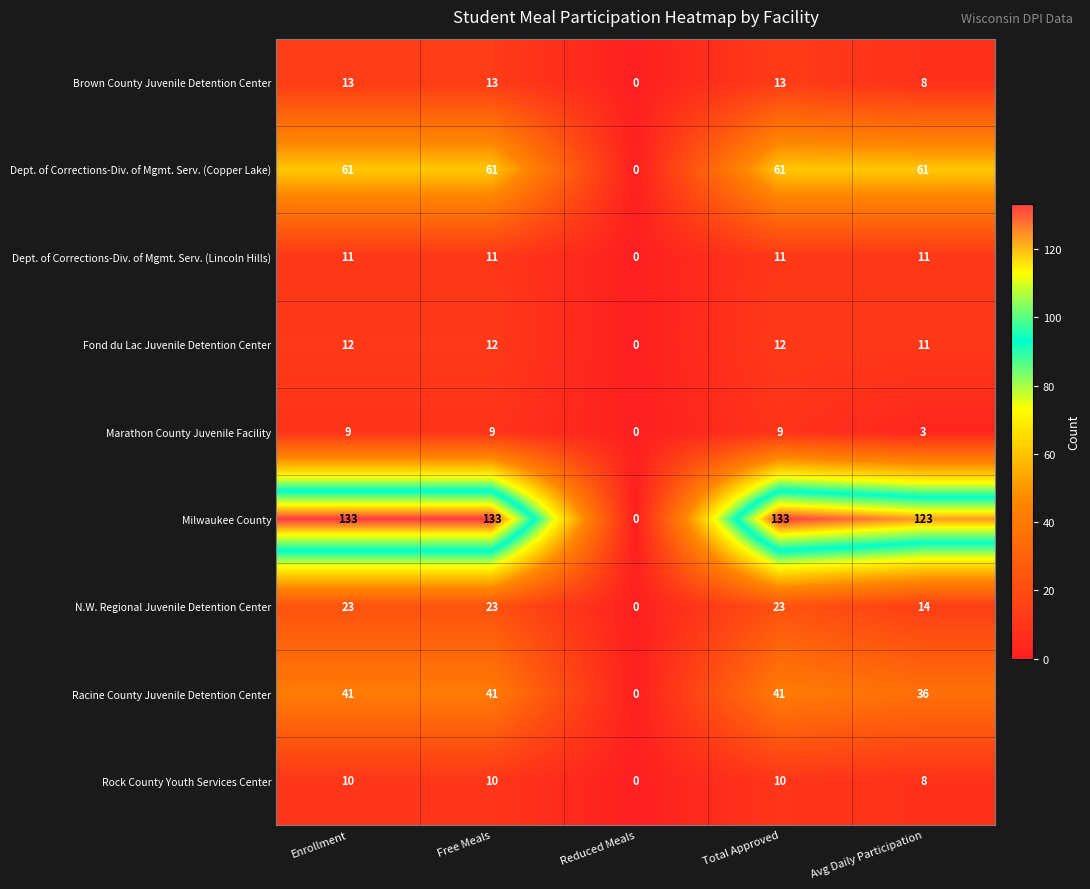

What is the approximate value of N.W. Regional Juvenile Detention Center at Enrollment, to the nearest 5?

25